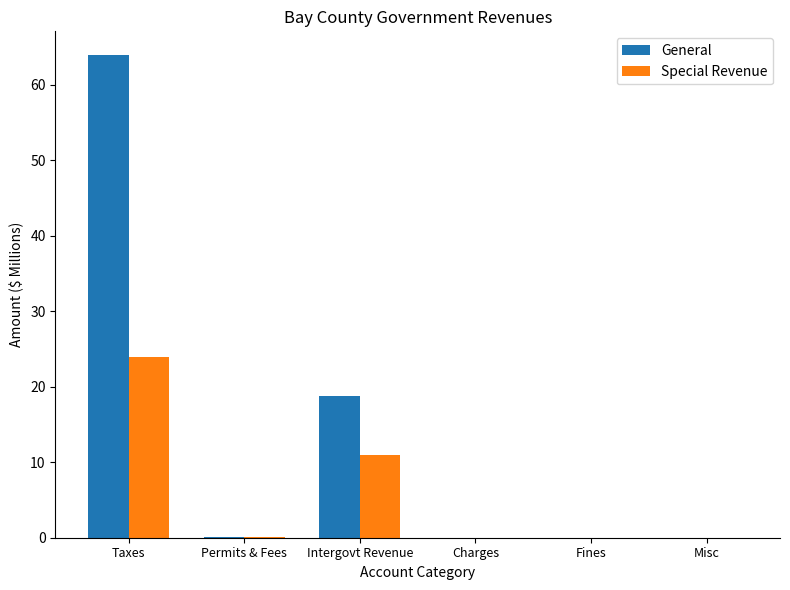

True or false: General has a value of -44.0 at Misc.

False